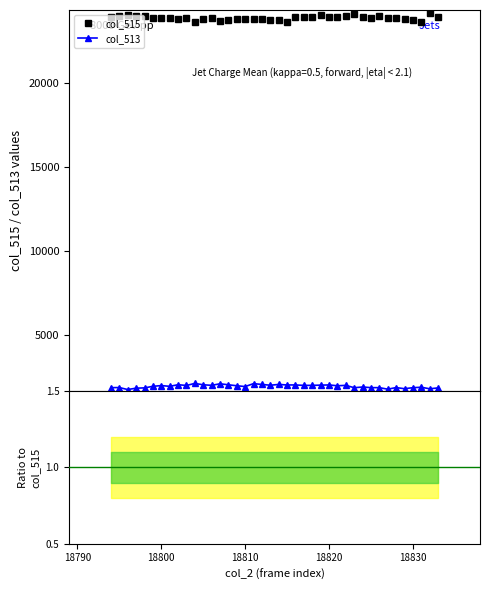

Which series has the widest spread of values?

col_515